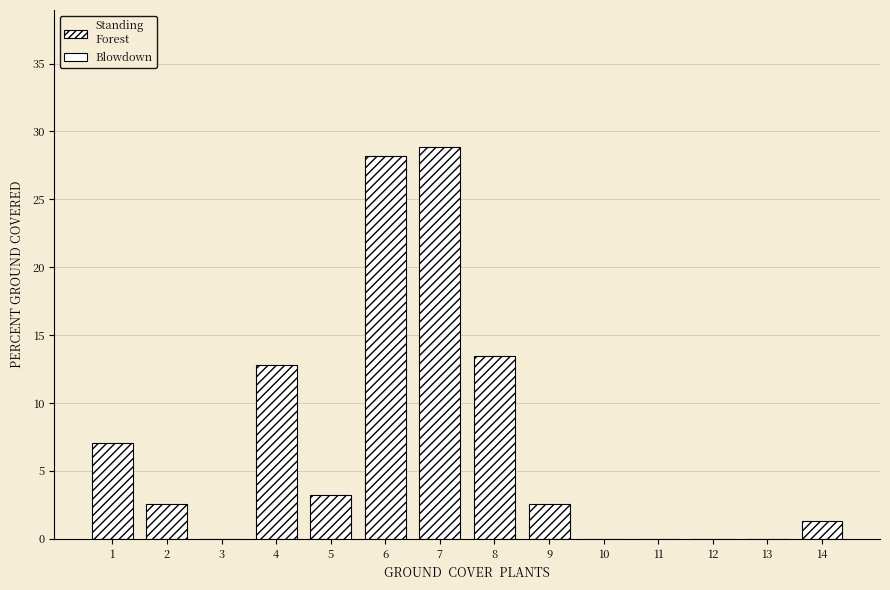

Reading left to right, extract all data points from this chart.

1=7.1	2=2.6	3=0.0	4=12.8	5=3.2	6=28.2	7=28.8	8=13.5	9=2.6	10=0.0	11=0.0	12=0.0	13=0.0	14=1.3